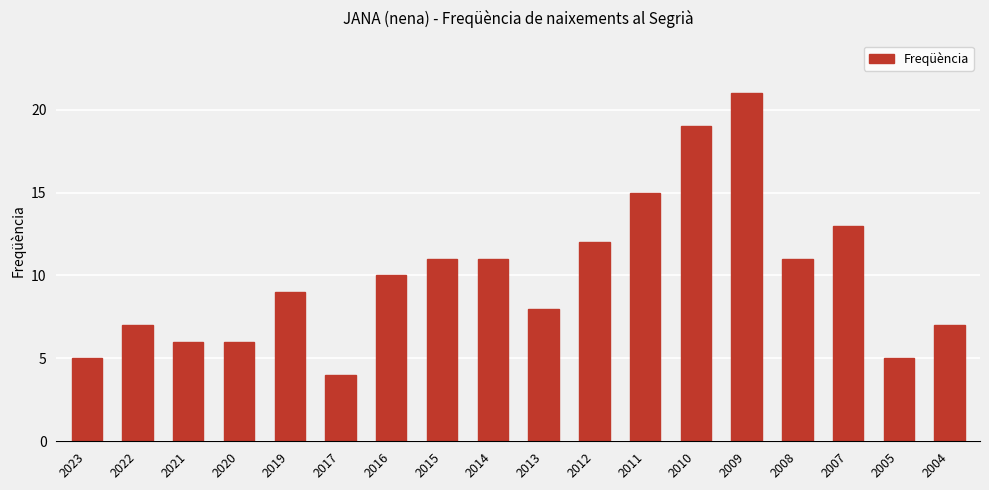

What is the difference between the values at 2012 and 2014?

1